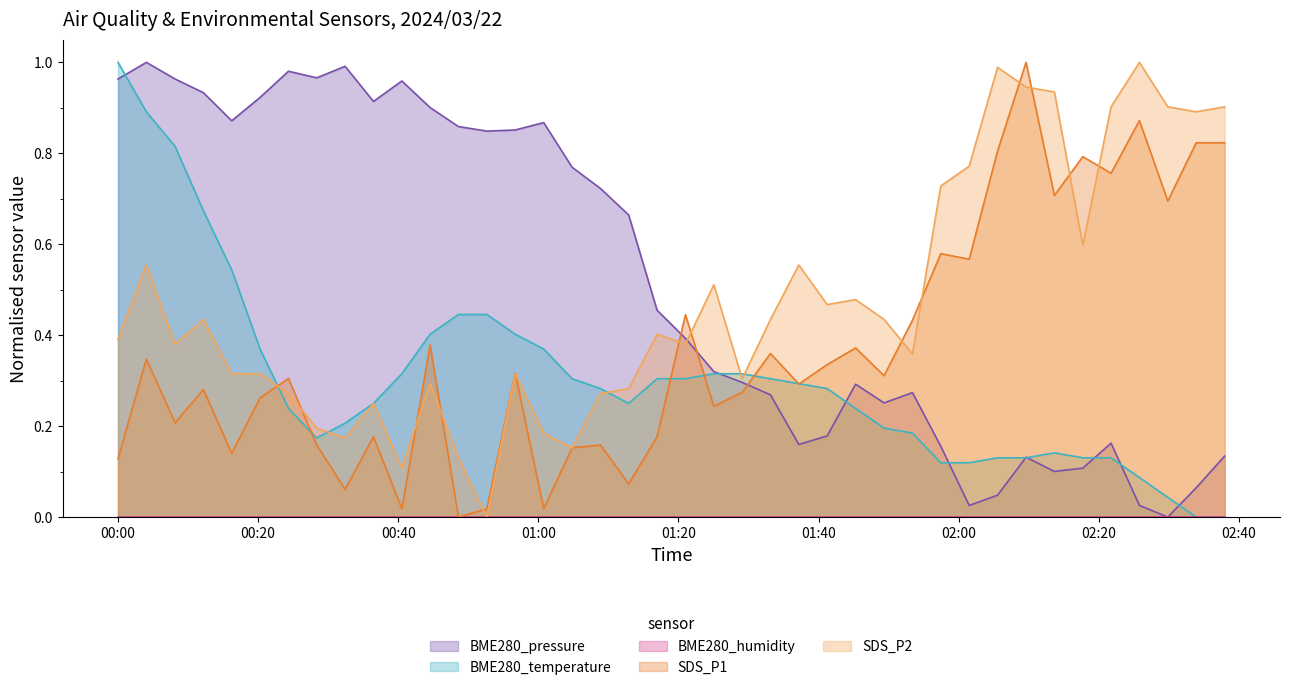

What is the value of the BME280_temperature point at the 21st from the left?

0.3